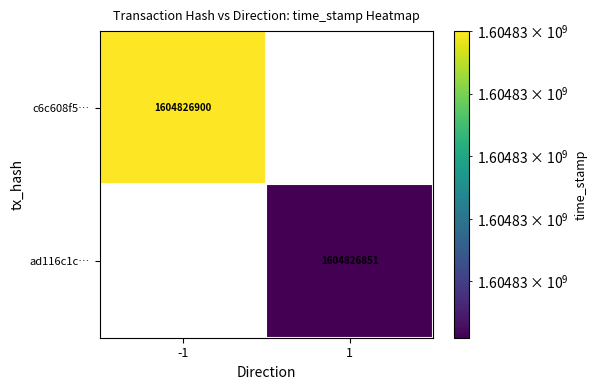

The value of c6c608f5699c4f5bc988dbbfcef61f30d2a7116 at 1 is 0. True or false?

True